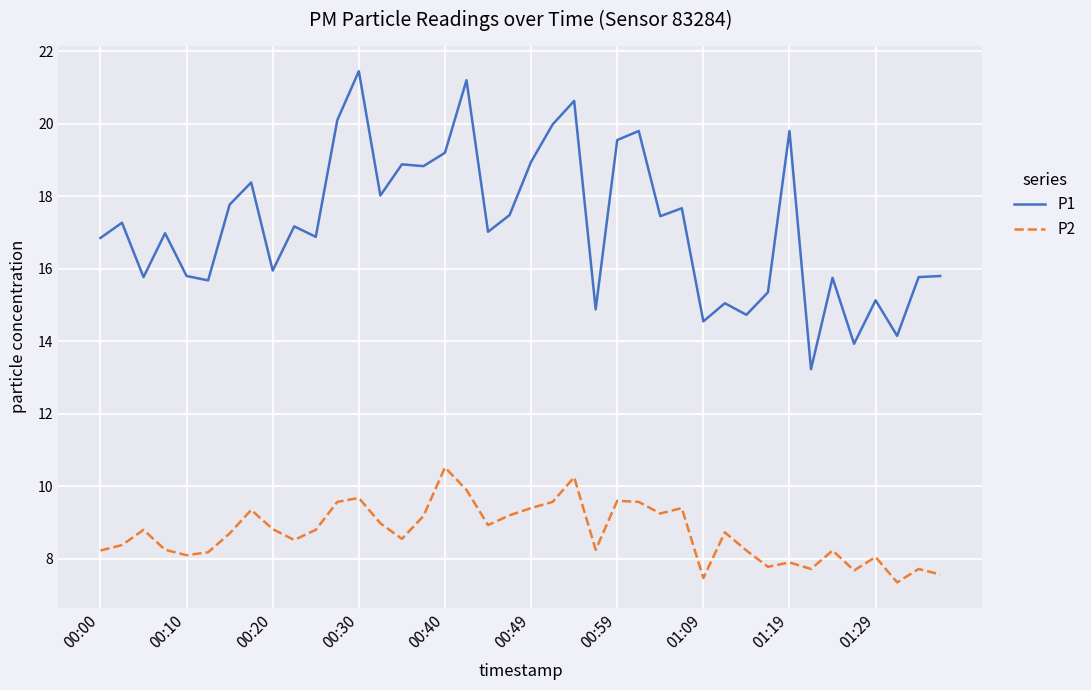

Rank the series by their maximum value, from highest to lowest.

P1, P2